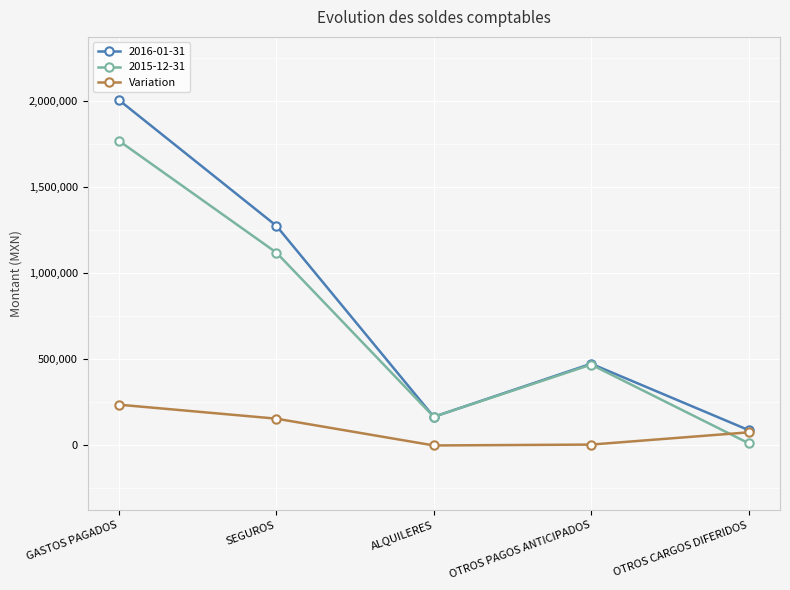

Where do 2015-12-31 and Variation first cross each other?

OTROS PAGOS ANTICIPADOS and OTROS CARGOS DIFERIDOS